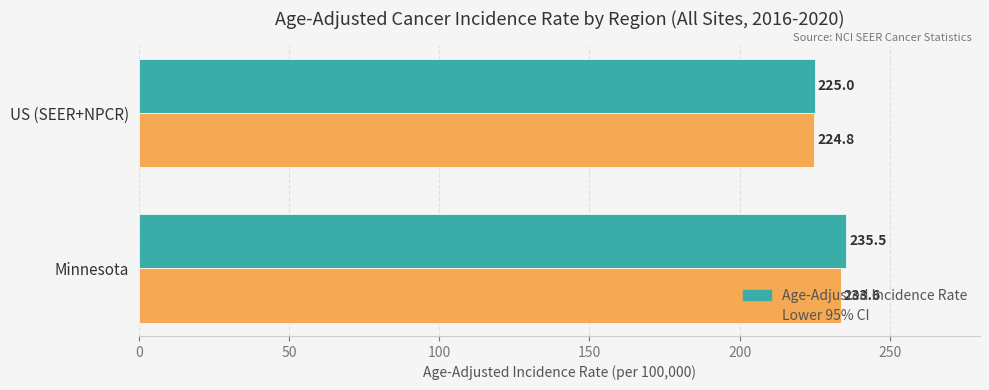

Which series changed the most between Minnesota and US (SEER+NPCR)?

Age-Adjusted Incidence Rate